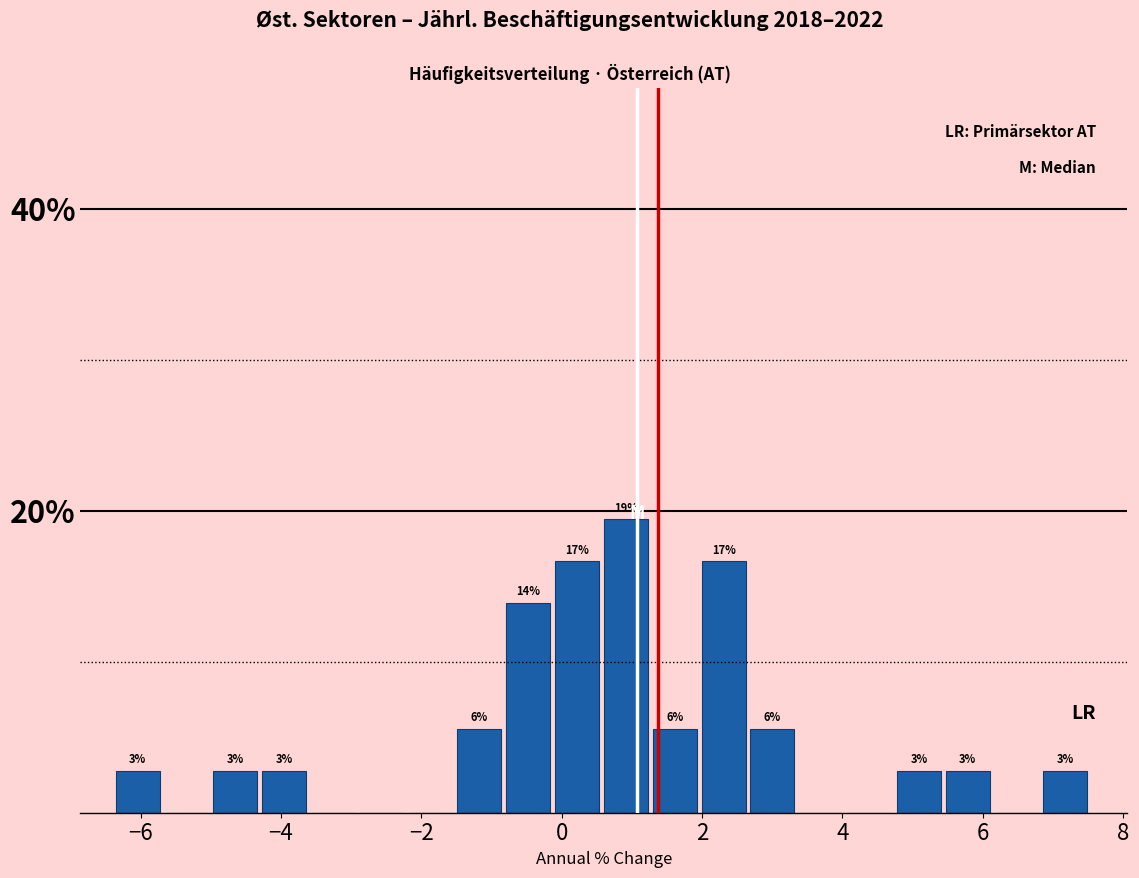

Around what value on the x-axis is the tallest bar? Give the approximate position of its centre, as read against the axis.

1.0